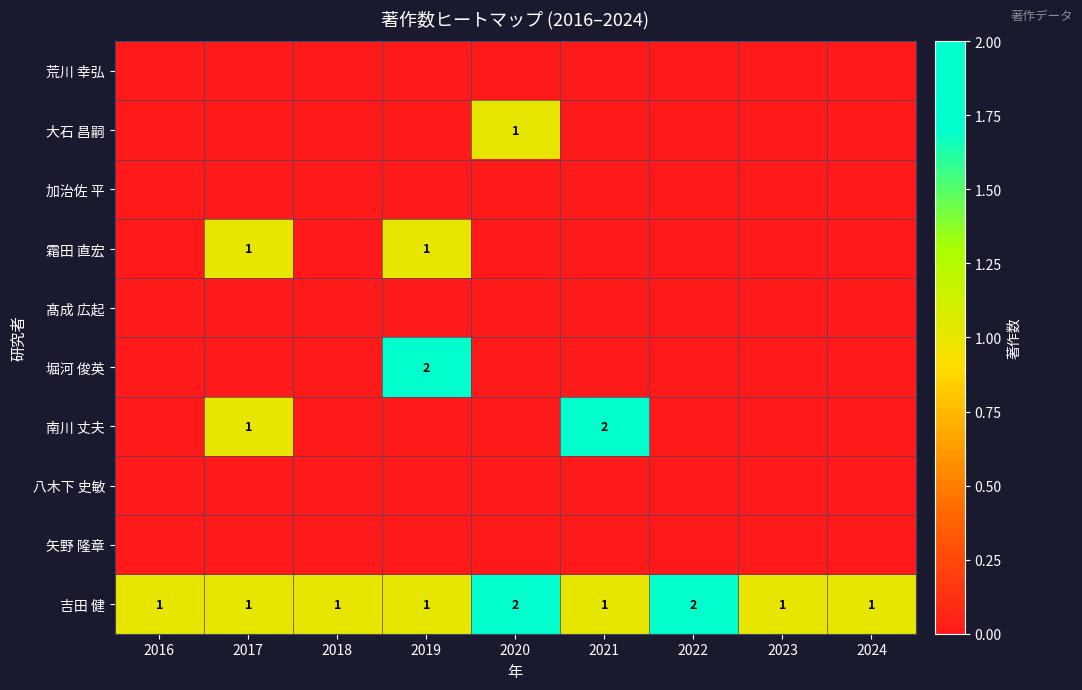

At which category is the sum across all series the highest?

2019